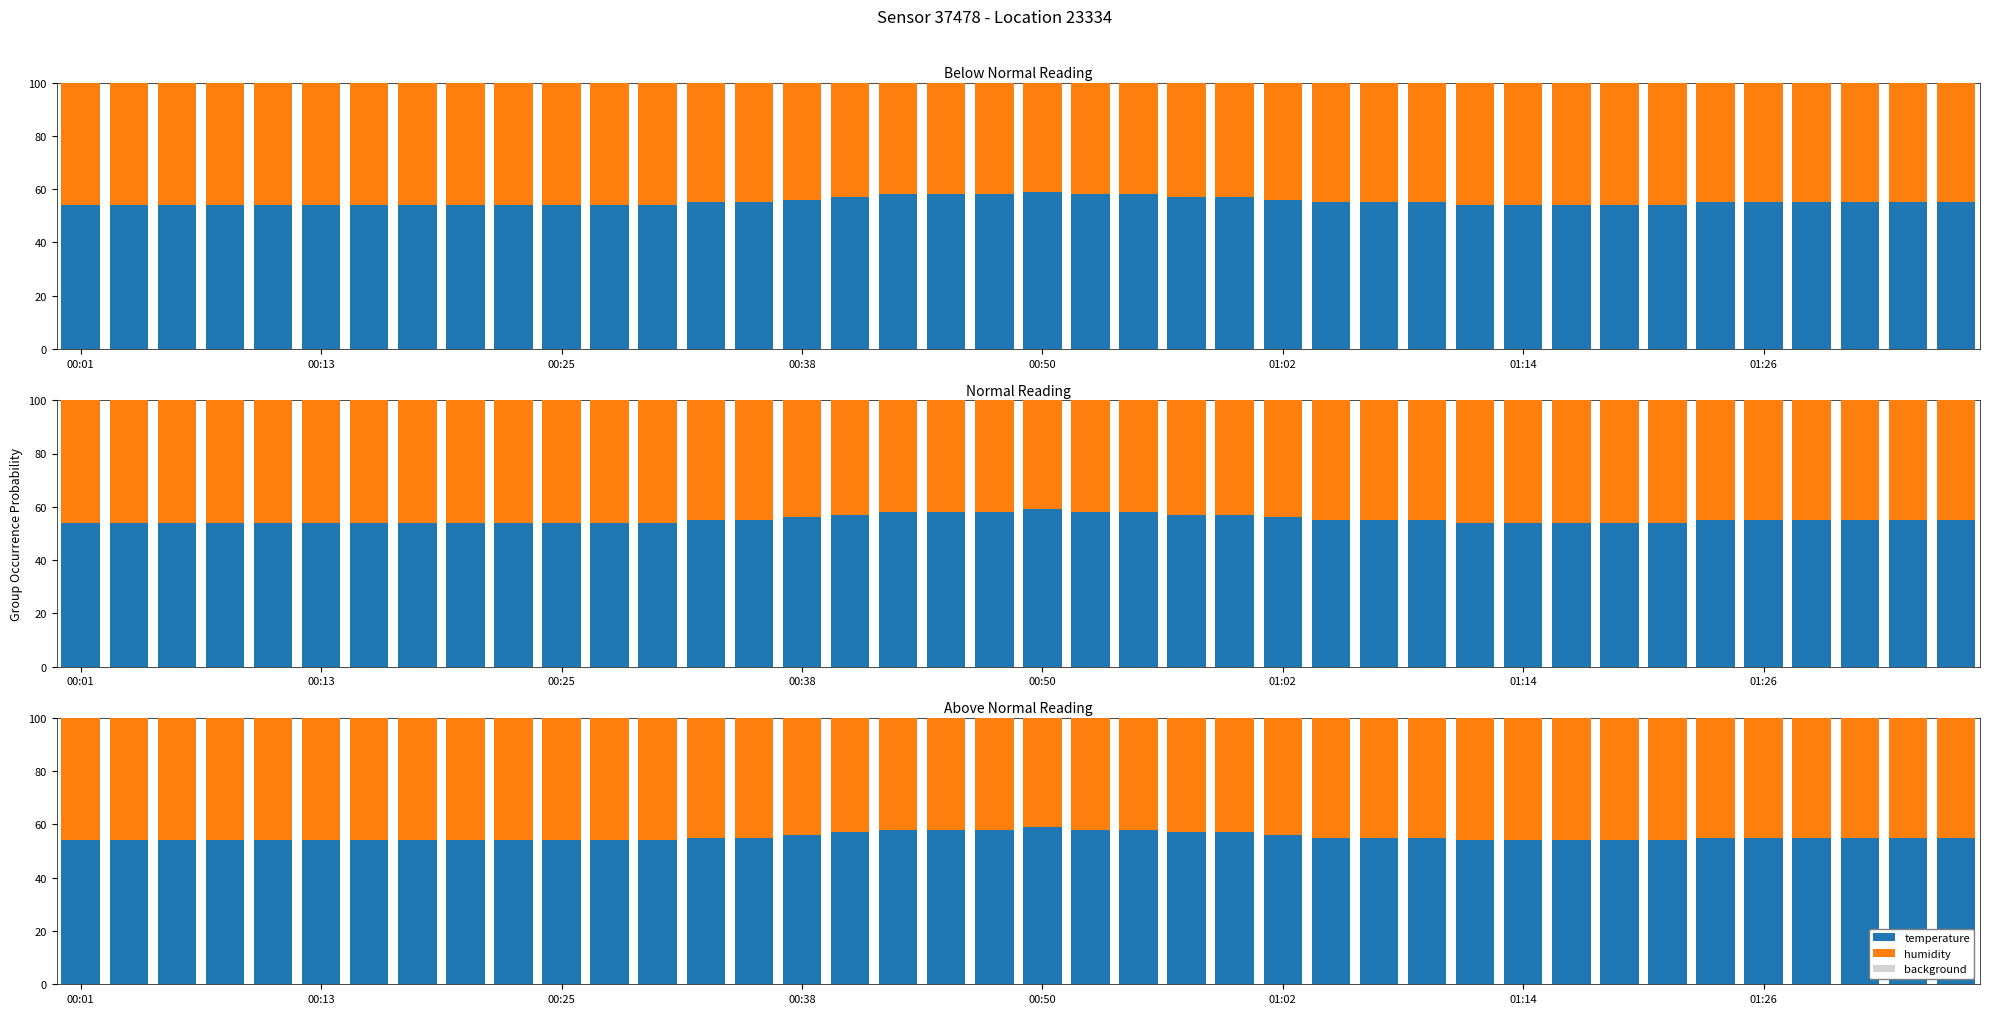

What is the smallest value displayed?

40.9